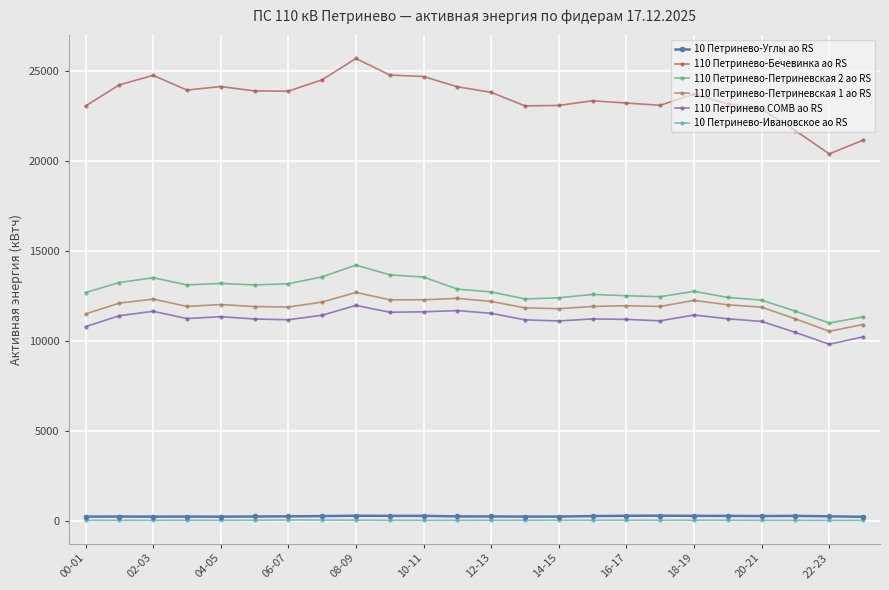

True or false: 110 Петринево СОМВ ао RS and 10 Петринево-Углы ао RS intersect in this chart.

False